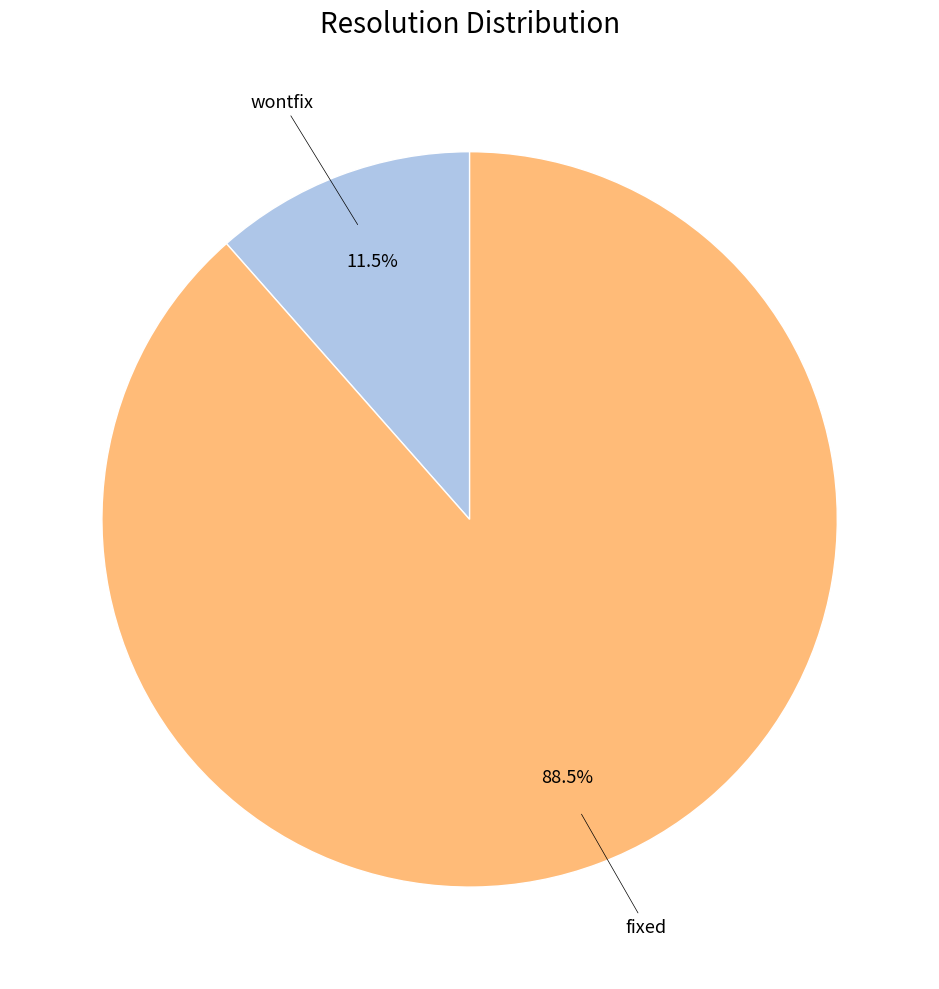

Is there any slice that represents more than half of the pie?

Yes